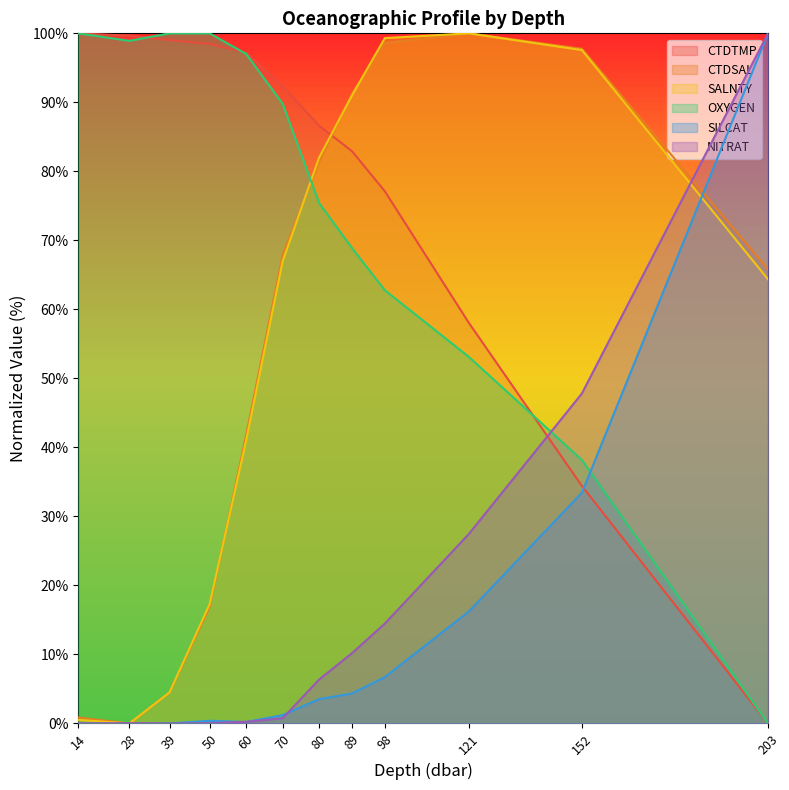

At which label does OXYGEN reach its minimum?

203